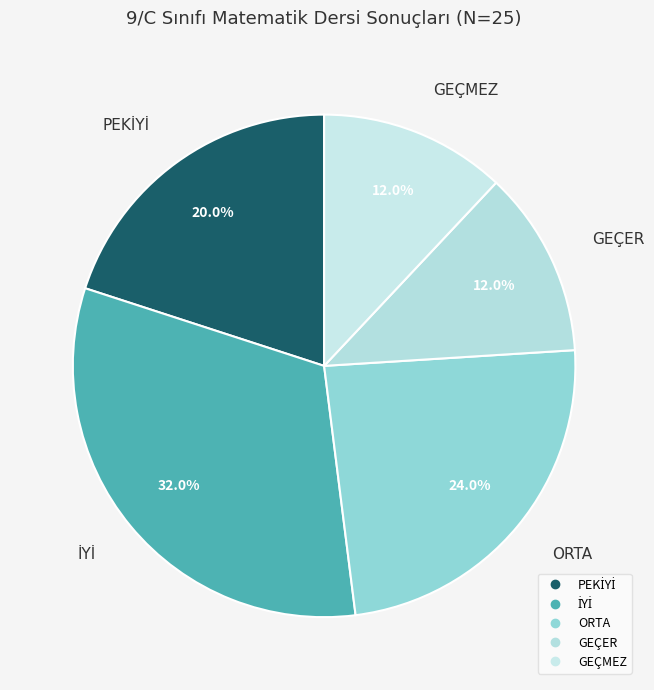

What is the ratio of the value at GEÇMEZ to the value at ORTA?

0.5